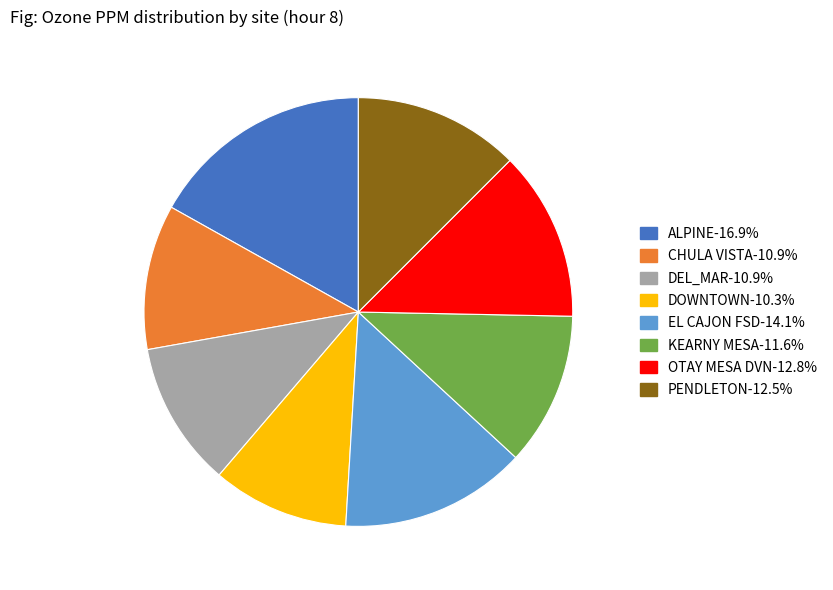

What is the smallest slice in the pie chart?

DOWNTOWN